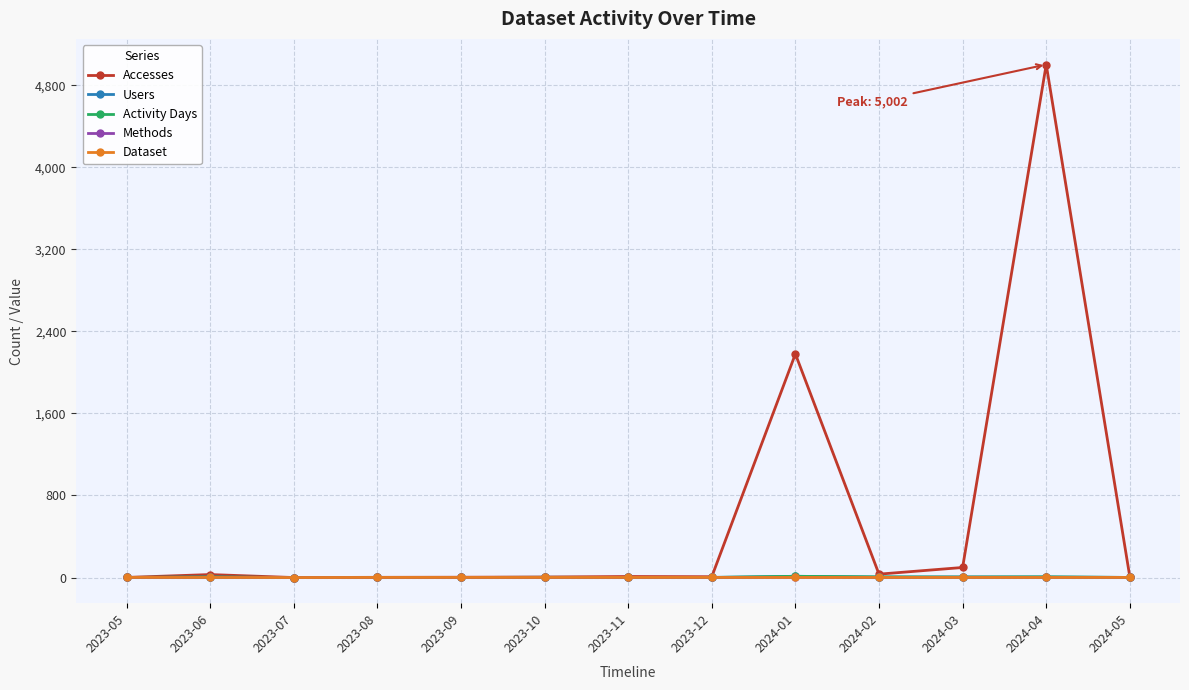

What is the greatest value displayed?

5002